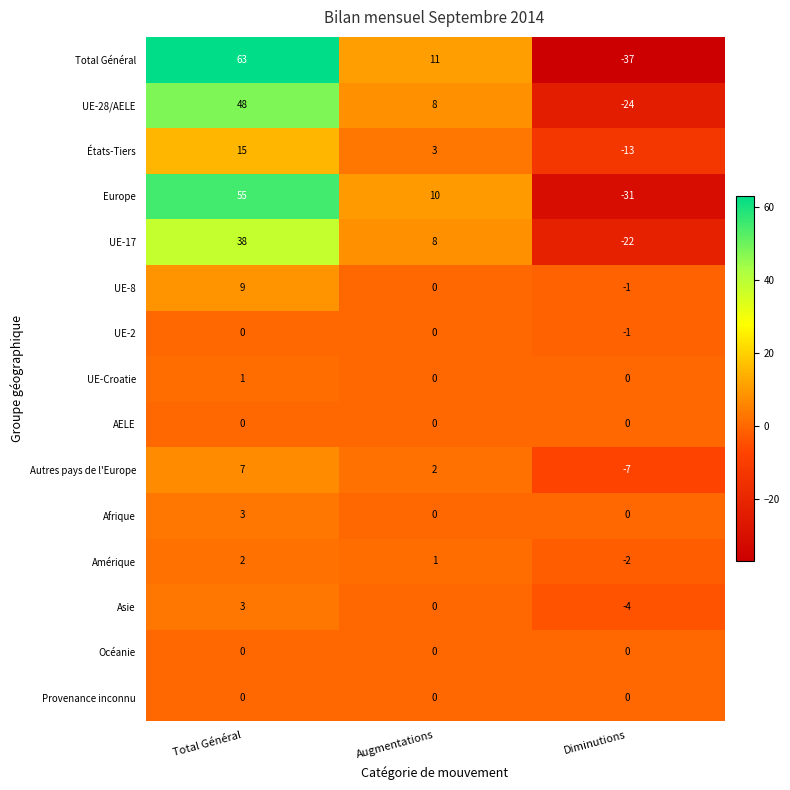

What is the spread (max minus min) of values at Total Général?

63